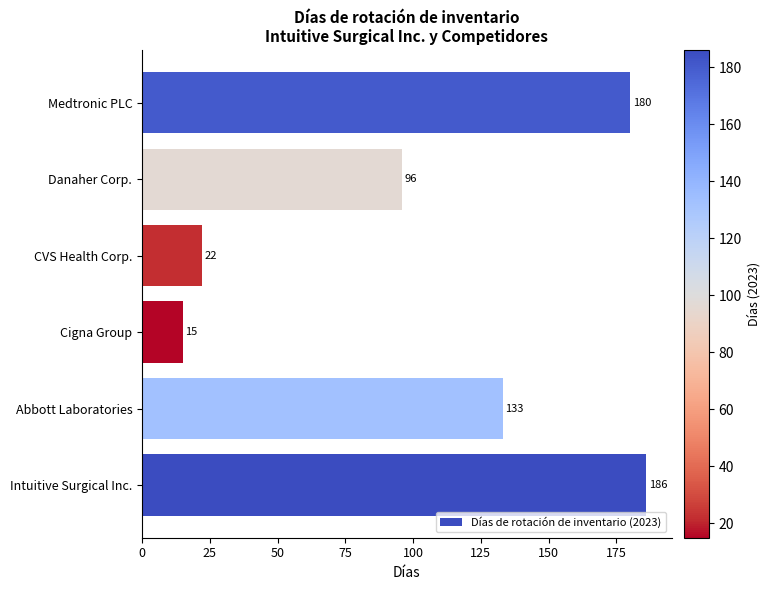

The chart shows a value of 186 at Intuitive Surgical Inc.. True or false?

True